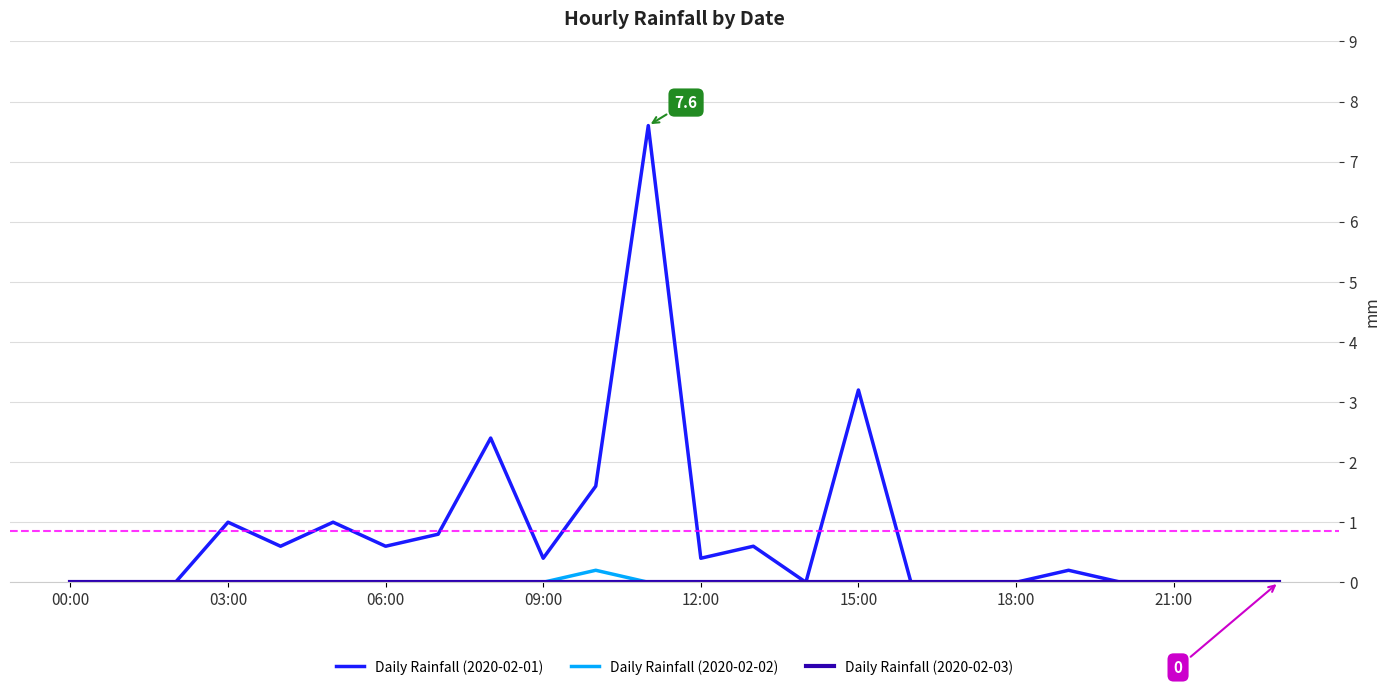

Which series has the largest range (max minus min)?

Daily Rainfall (2020-02-01)